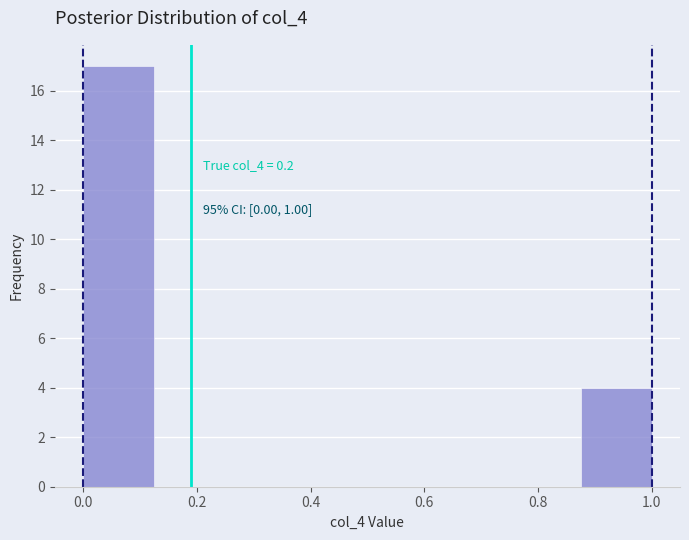

Over which range of the x-axis is the bar tallest?

0.000 to 0.125